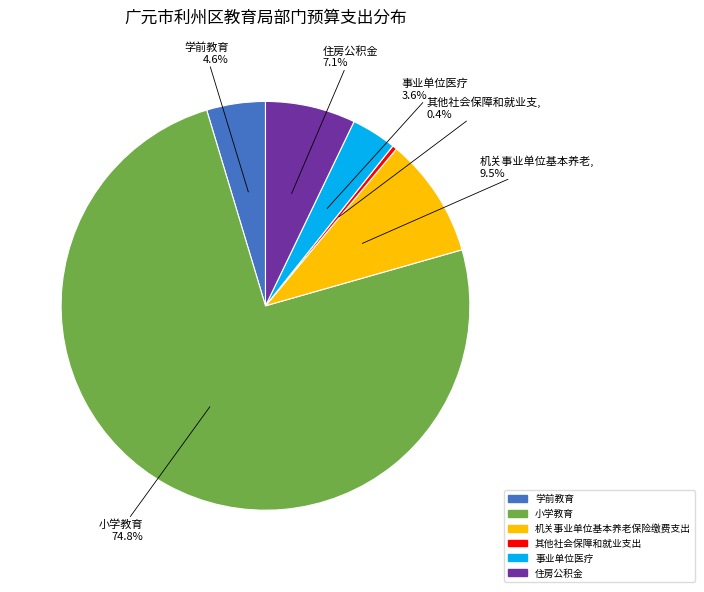

To the nearest percent, what is the difference between the largest and smallest slice percentages?

74%